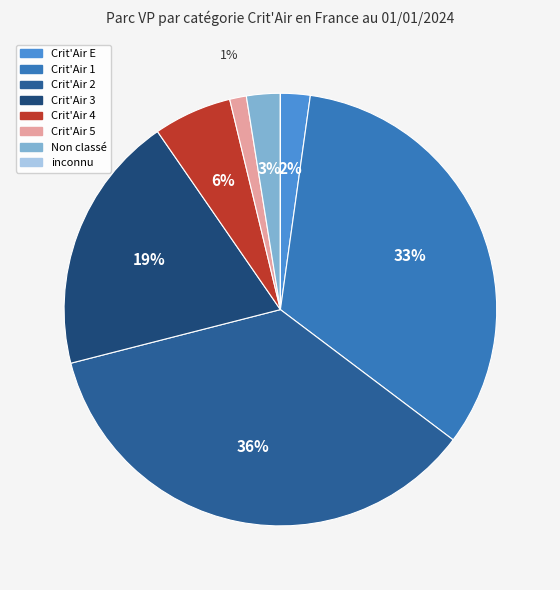

Rank the categories by value from lowest to highest.

inconnu, Crit'Air 5, Crit'Air E, Non classé, Crit'Air 4, Crit'Air 3, Crit'Air 1, Crit'Air 2